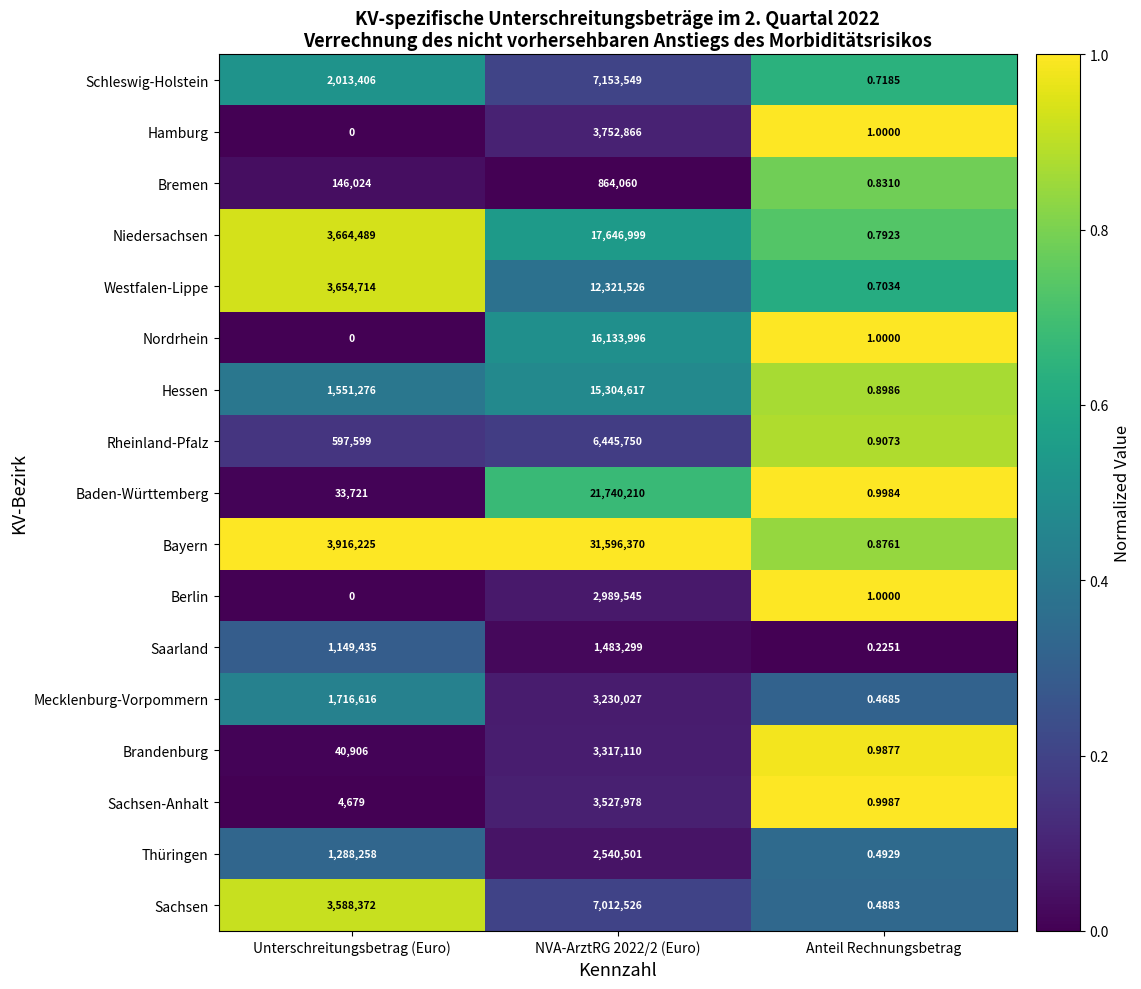

At which label does Berlin reach its minimum?

Unterschreitungsbetrag (Euro)